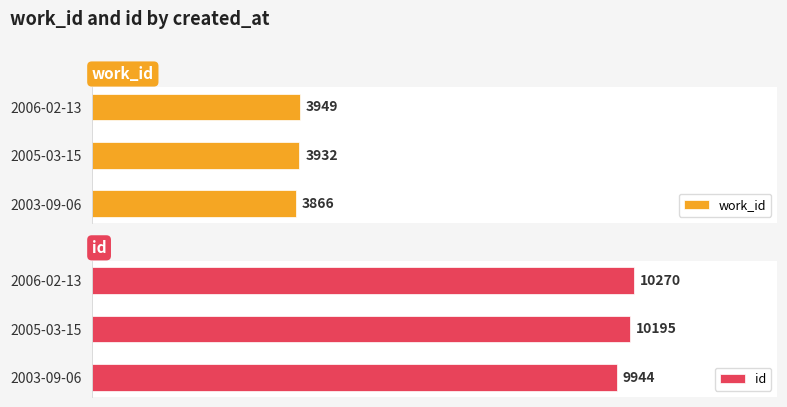

Which category has the lowest value in the id series?

2003-09-06